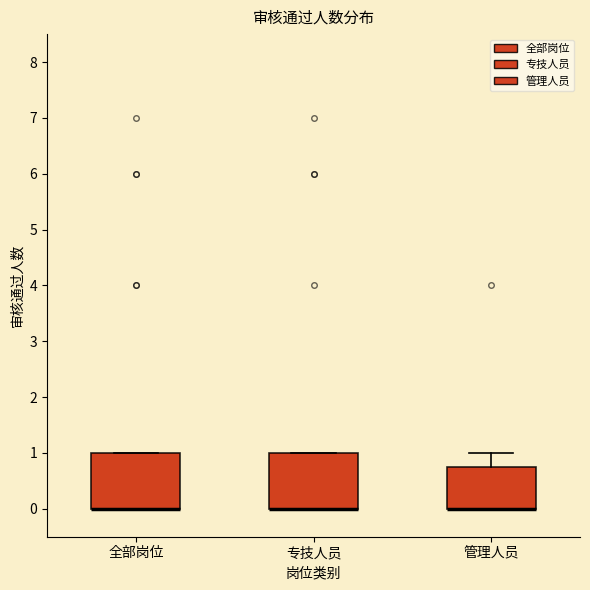

Reading left to right, read every box against the y-axis: the position of its median line, the range the box covers, and the ends of its whiskers. The values are not printed on the chart, so give them approximately, as read against the axis.

全部岗位: median 0.0 (drawn on the box's lower edge), box 0.0 to 1.0, whiskers 0.0 to 1.0
专技人员: median 0.0 (drawn on the box's lower edge), box 0.0 to 1.0, whiskers 0.0 to 1.0
管理人员: median 0.0 (drawn on the box's lower edge), box 0.0 to 0.8, whiskers 0.0 to 1.0